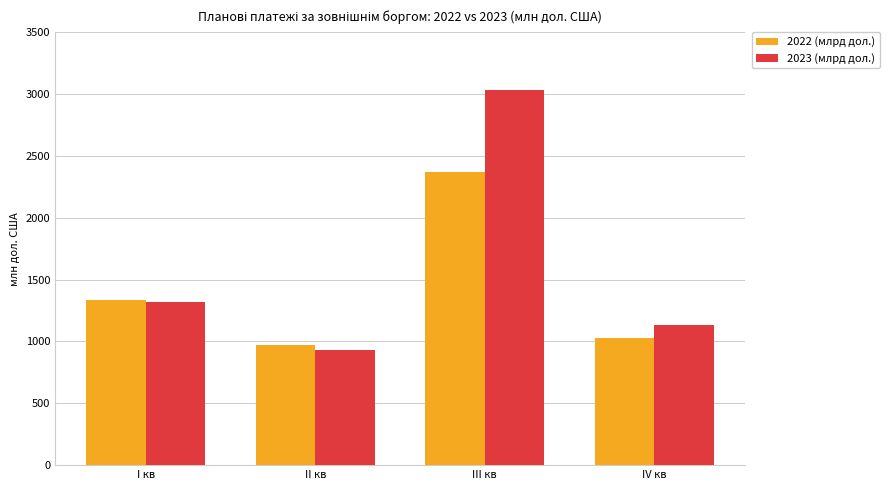

How many data points in 2022 (млрд дол.) are less than 1337?

2